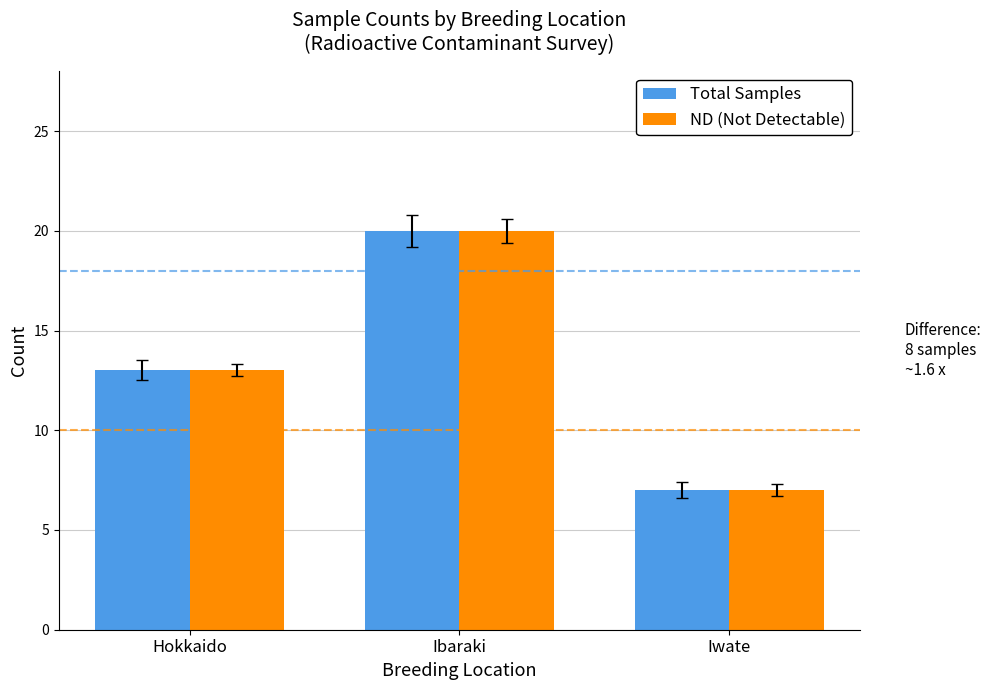

The Total Samples series shows 20 at Ibaraki. True or false?

True